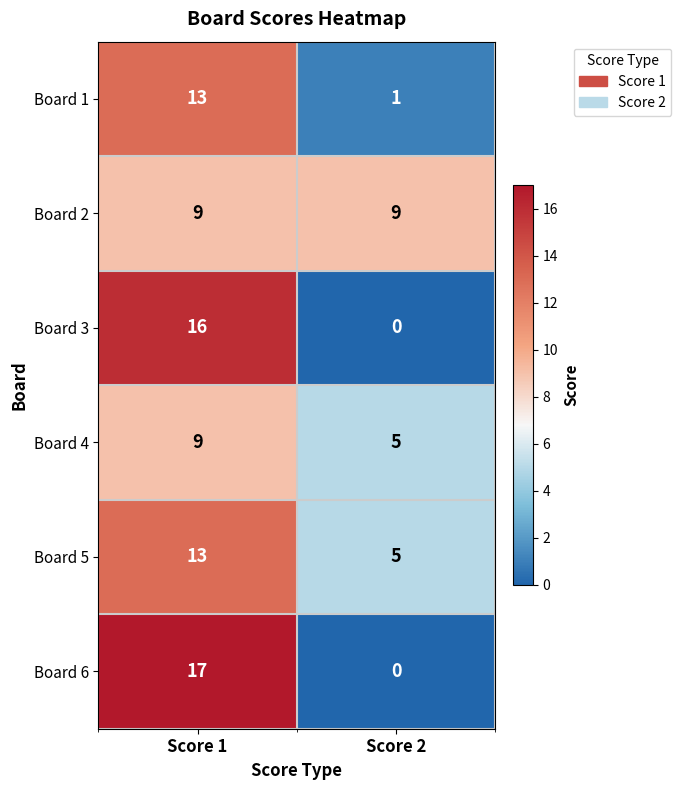

At how many categories does at least one series exceed 5?

2